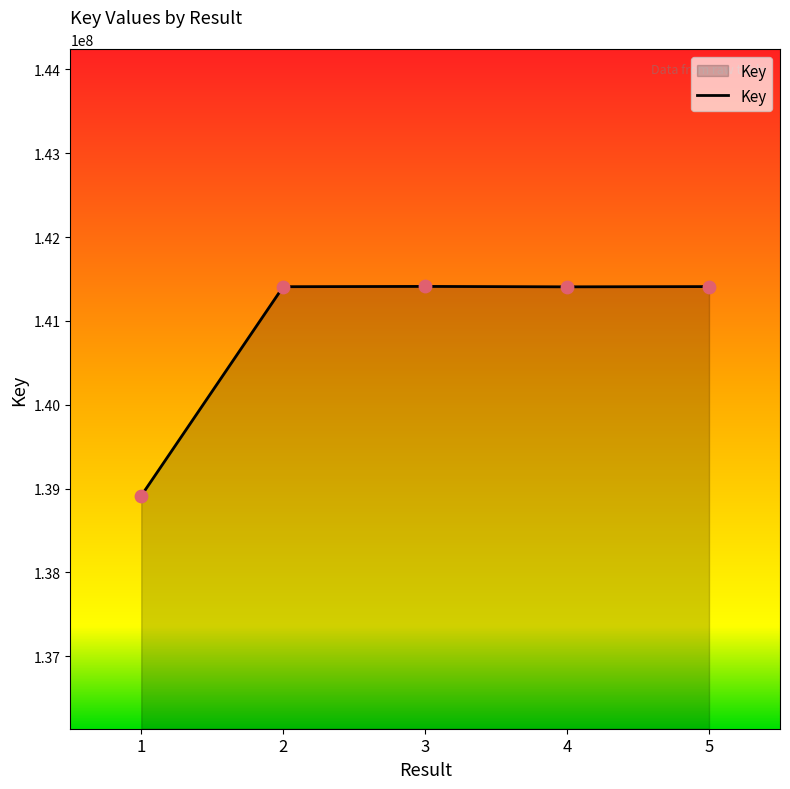

What is the ratio of the value at 5 to the value at 4?

1.0